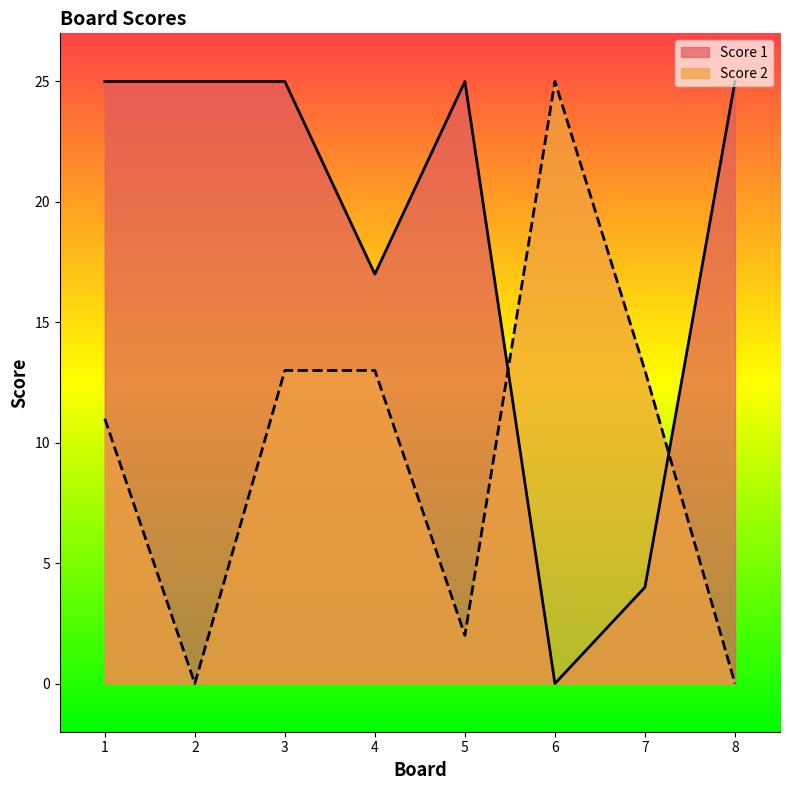

How many interior local peaks does the Score 1 series have?

1